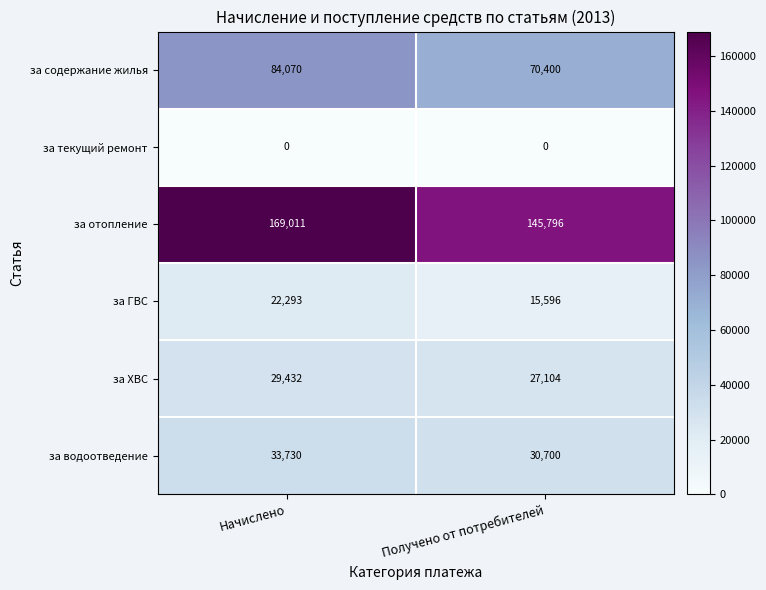

What is the sum of the за отопление values at Начислено and Получено от потребителей?

314807